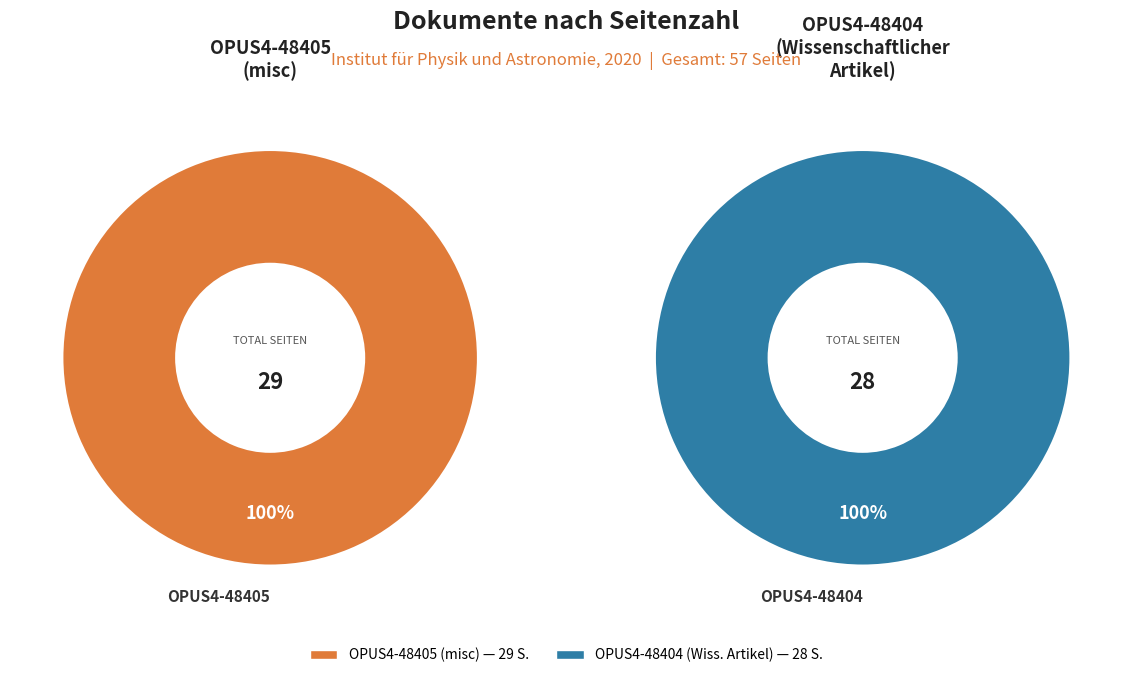

Which has a higher value, OPUS4-48404 or OPUS4-48405?

OPUS4-48405